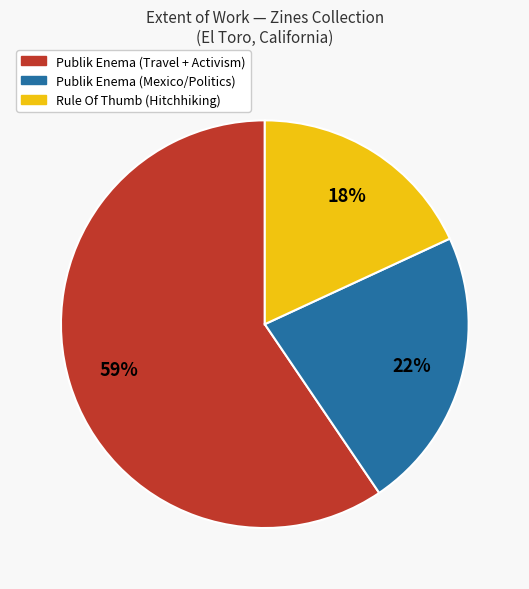

To the nearest percent, what is the difference between the largest and smallest slice percentages?

41%